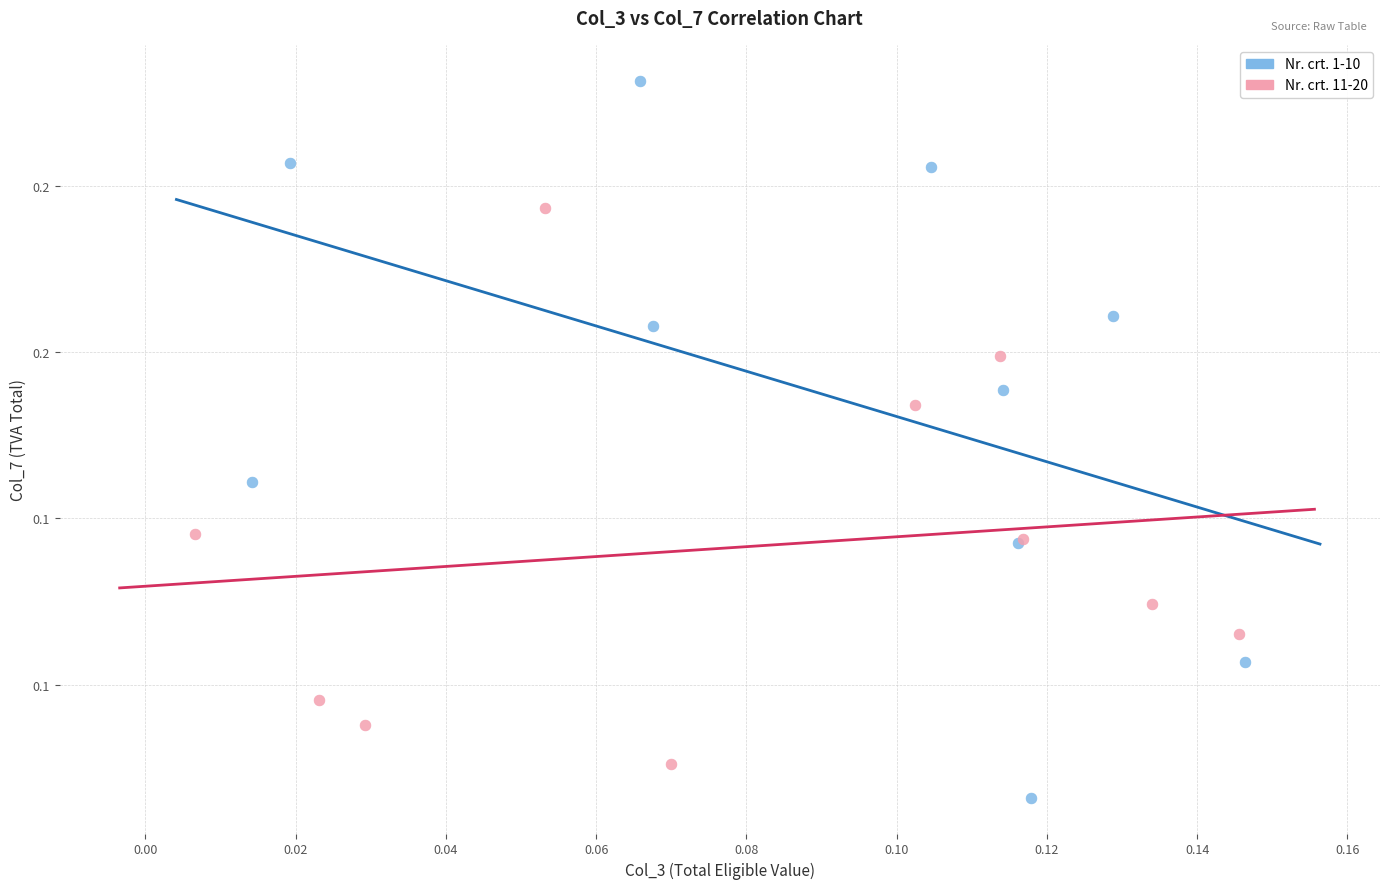

What are all the series names shown in the legend?

Nr. crt. 1-10, Nr. crt. 11-20